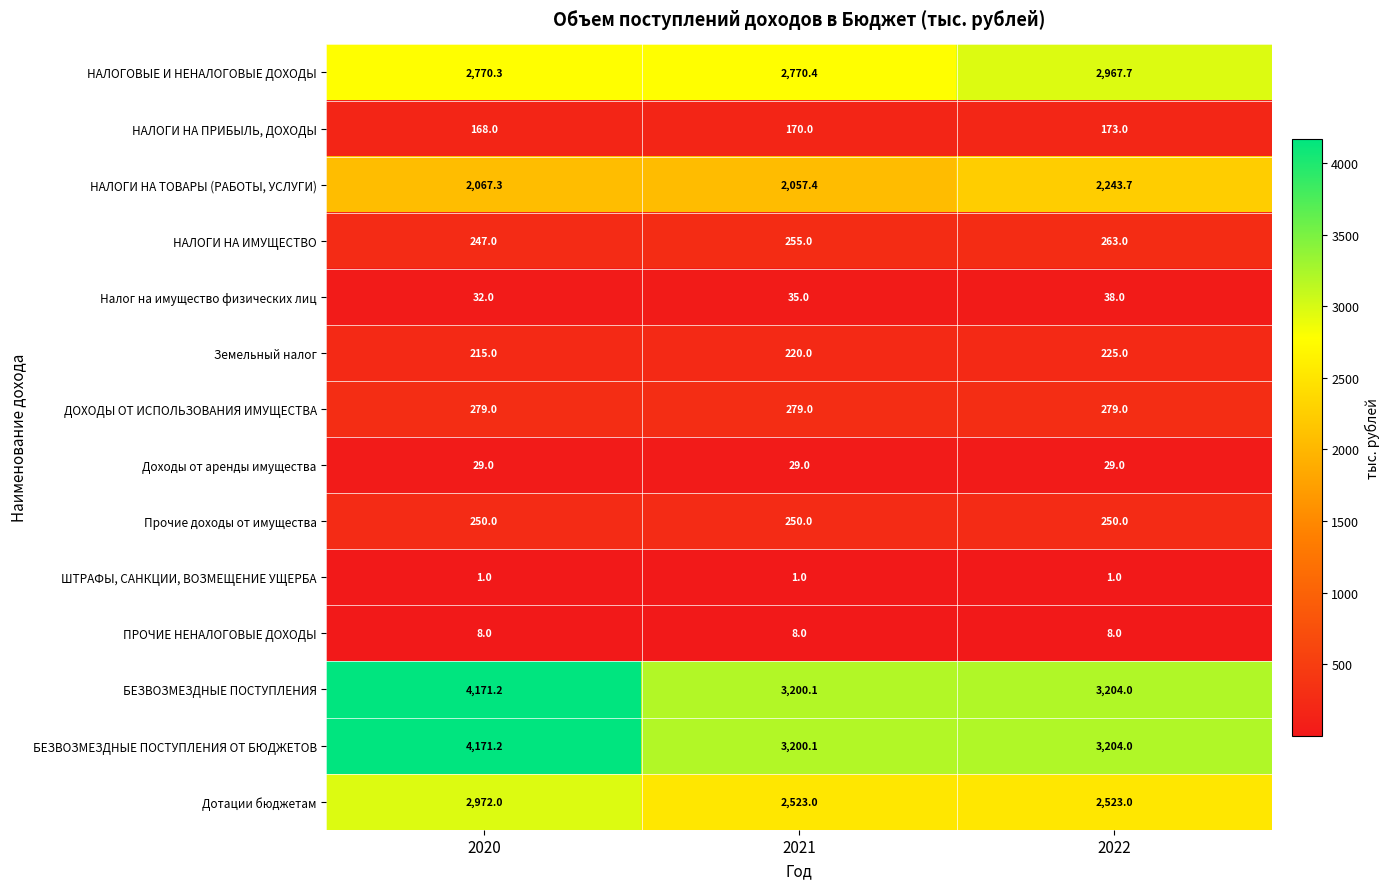

What is the difference between the highest and lowest values at 2022?

3203.0